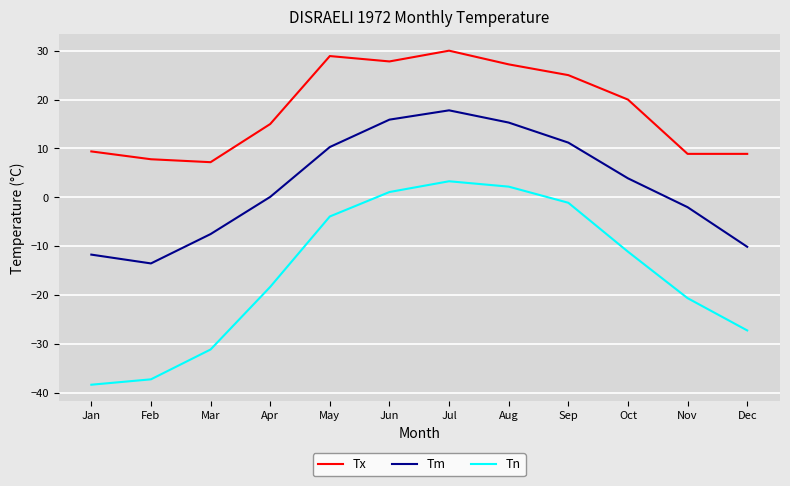

True or false: Tn has a value of -1.0 at May.

False